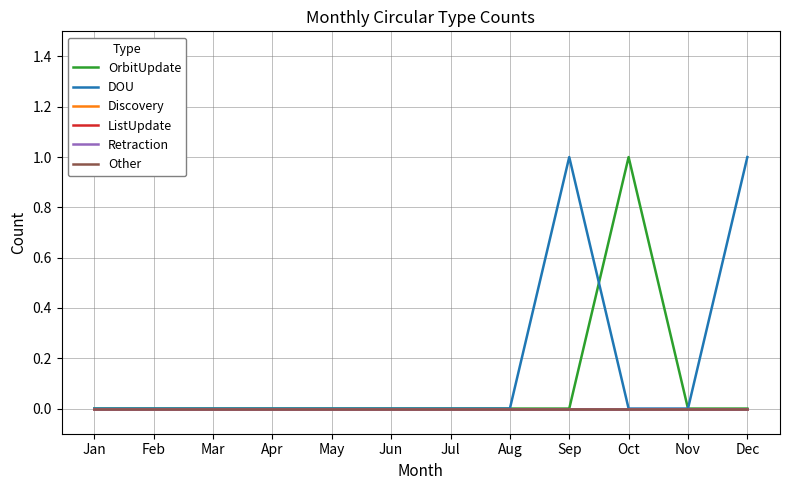

Does the chart have visible grid lines?

Yes